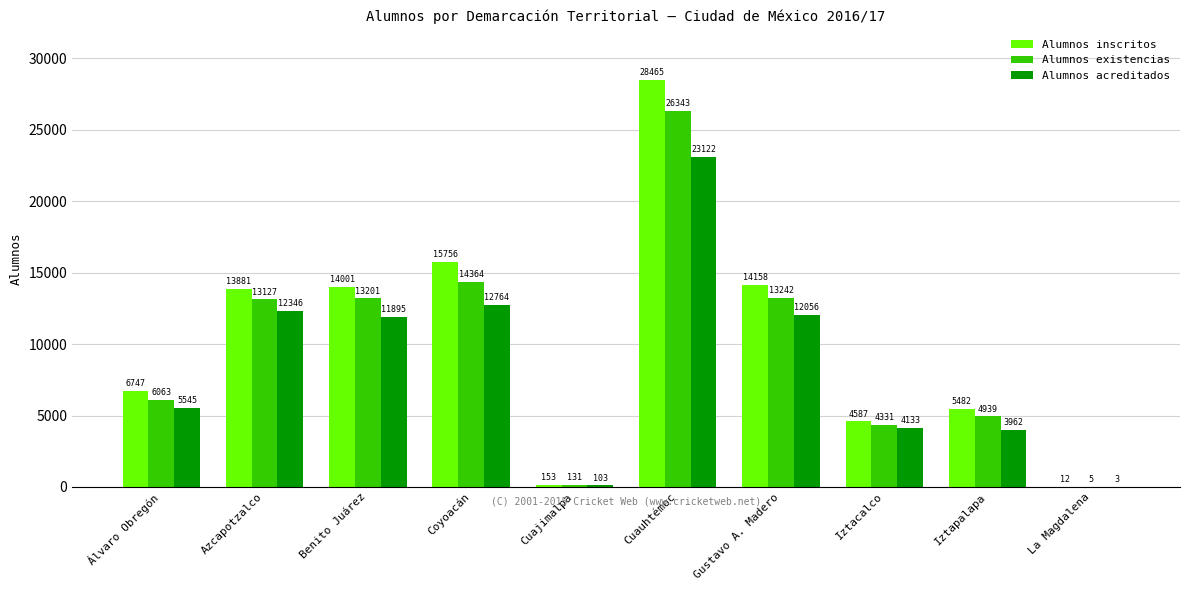

Where is Alumnos inscritos nearest to the value 14238?

Gustavo A. Madero